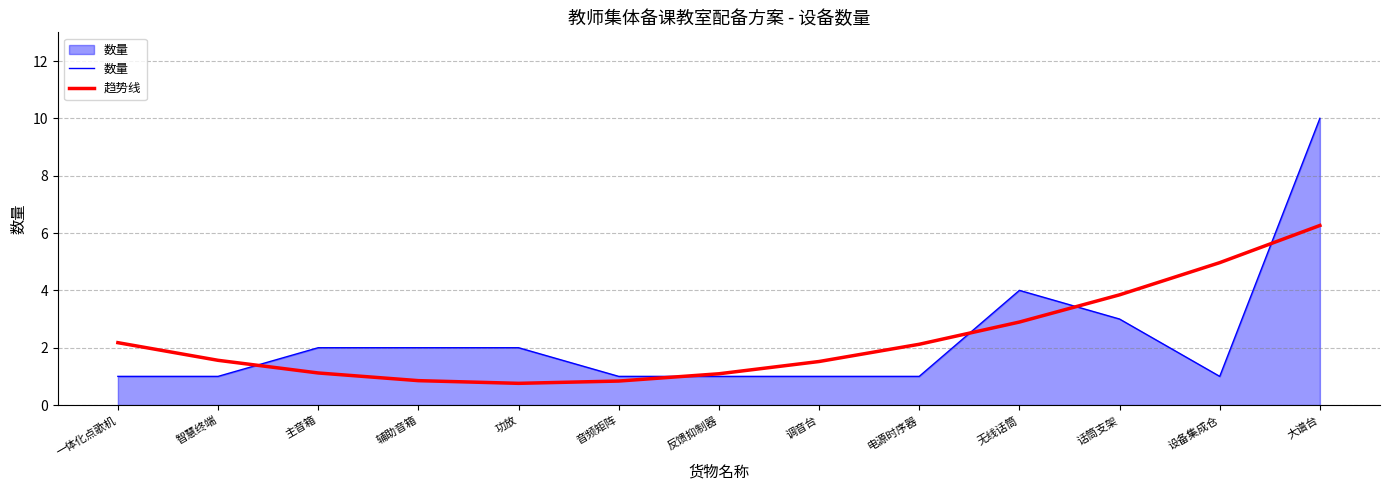

What is the difference between the second highest and second lowest values in the 趋势线 series?

4.1